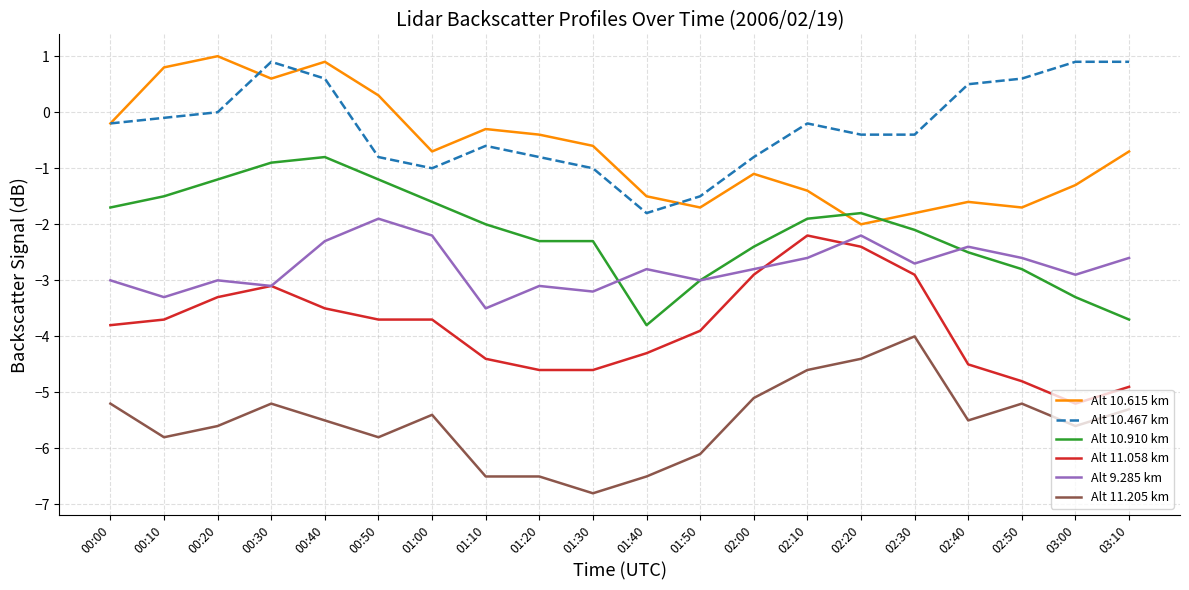

What is the minimum value shown in the chart?

-6.8